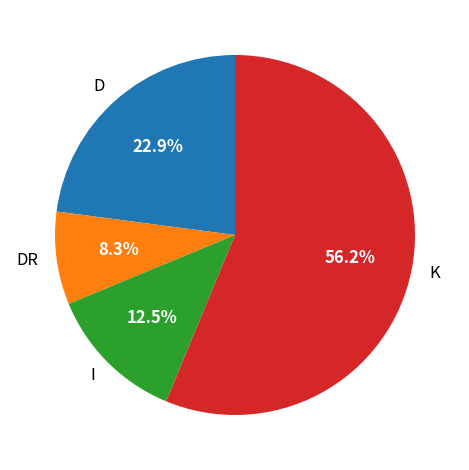

Which slice is the largest?

K